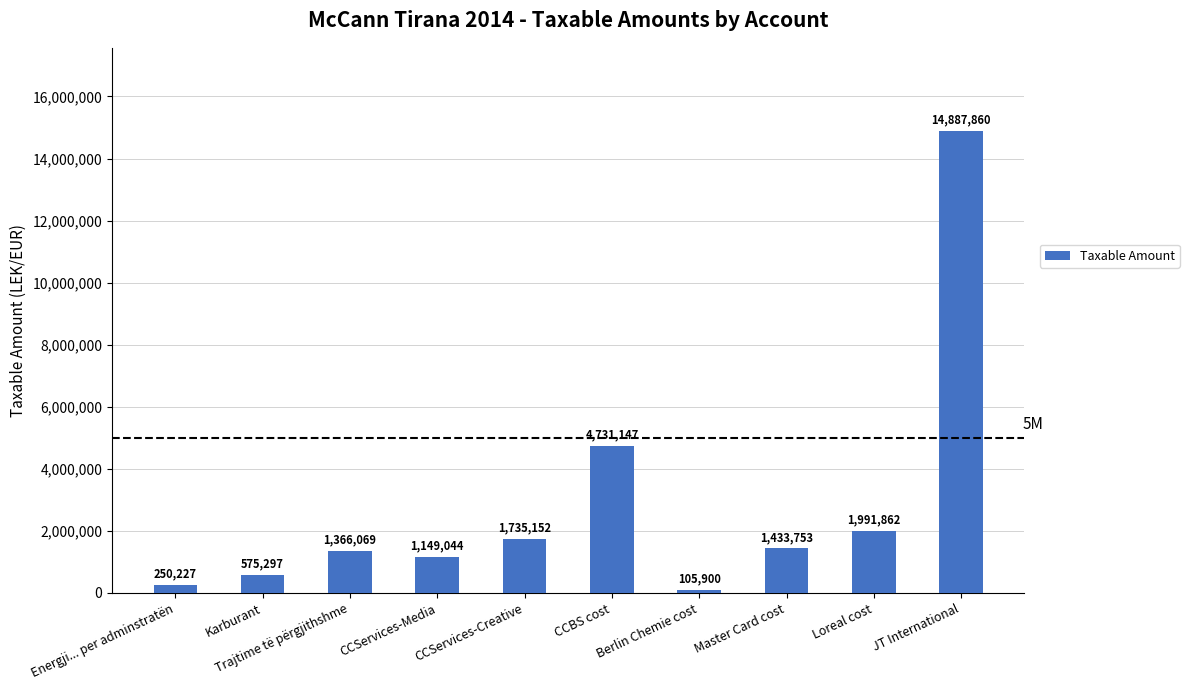

What is the label of the 1st bar from the right?

JT International